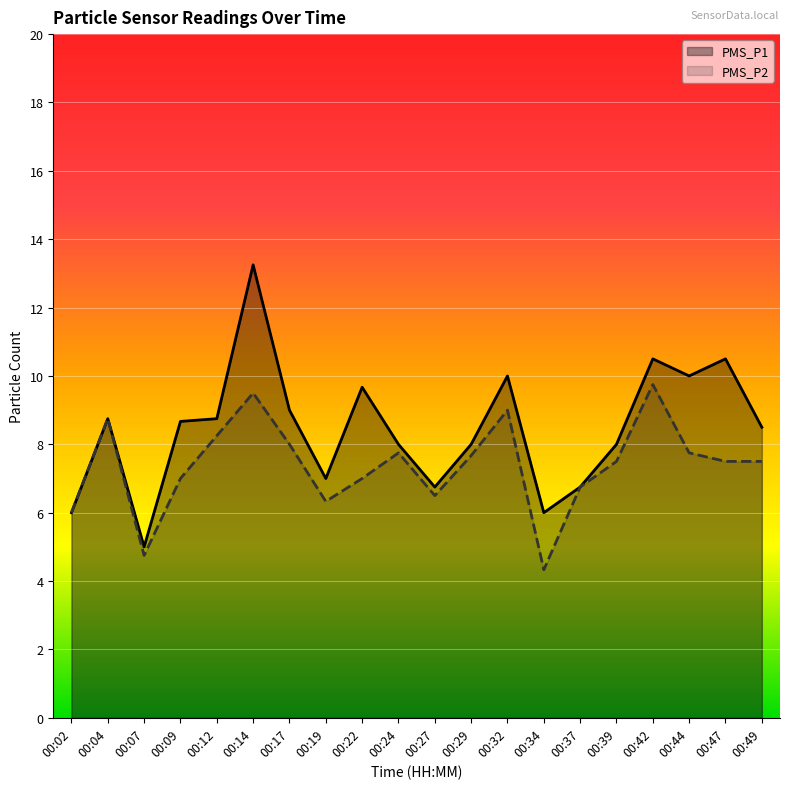

Which series has the largest total across all categories?

PMS_P1